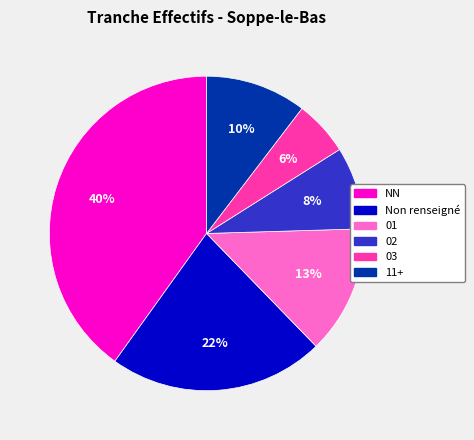

To the nearest percent, what is the average slice percentage?

17%